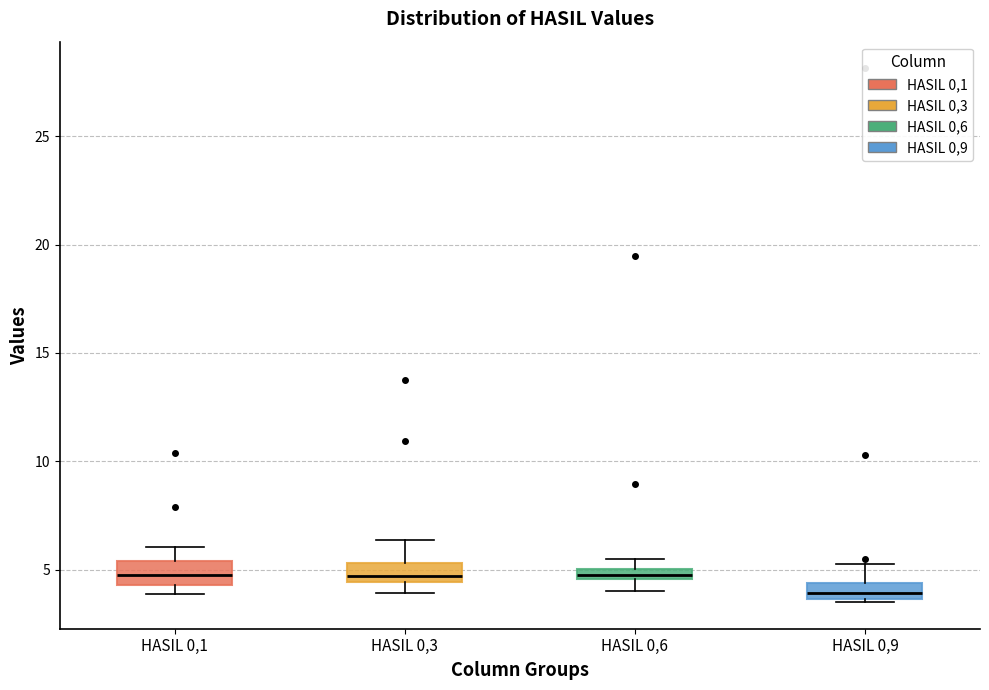

Where is the upper edge of the box for HASIL 0,3 on the y-axis? The values are not printed on the chart, so give them approximately, as read against the axis.

5.5